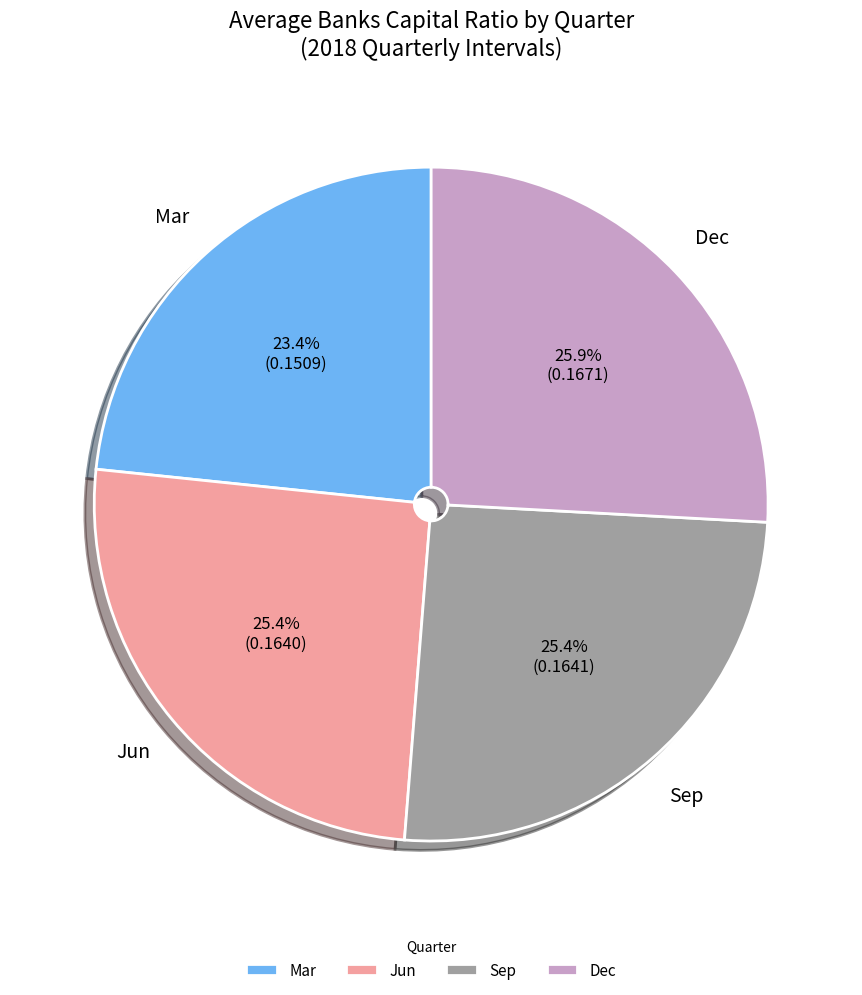

Does any single category account for the majority?

No